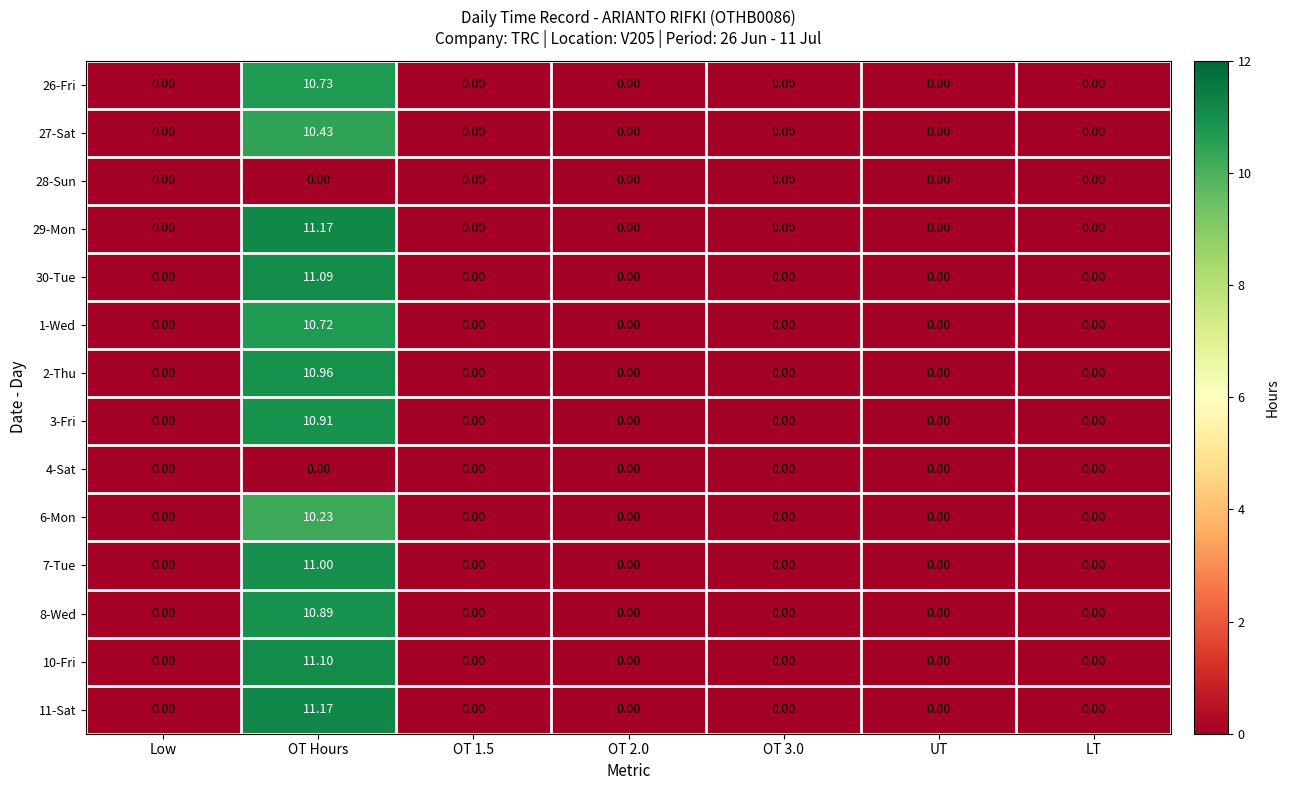

At which label does 1-Wed reach its peak?

OT Hours